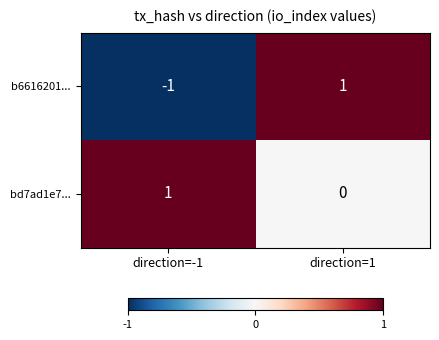

Rank the series by their average value, from highest to lowest.

bd7ad1e7..., b6616201...